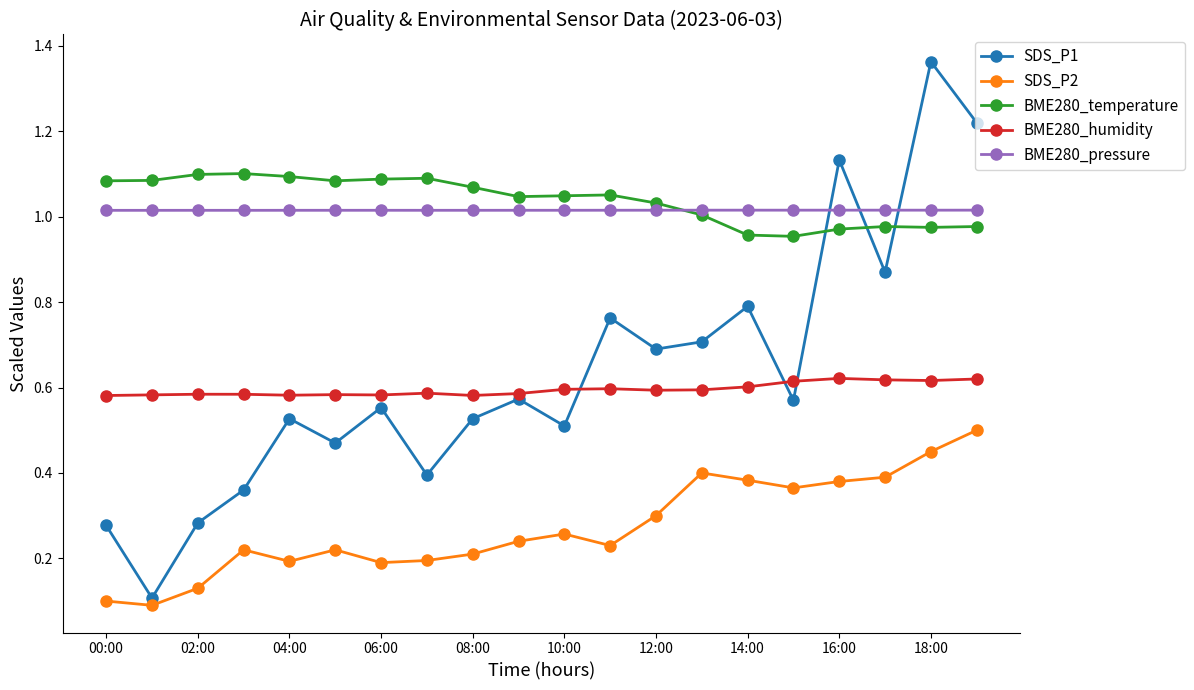

True or false: BME280_humidity and BME280_pressure cross at least once.

False